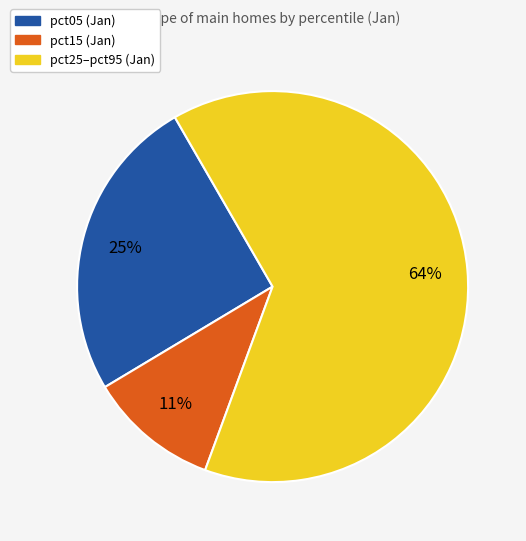

Does any single category account for the majority?

Yes